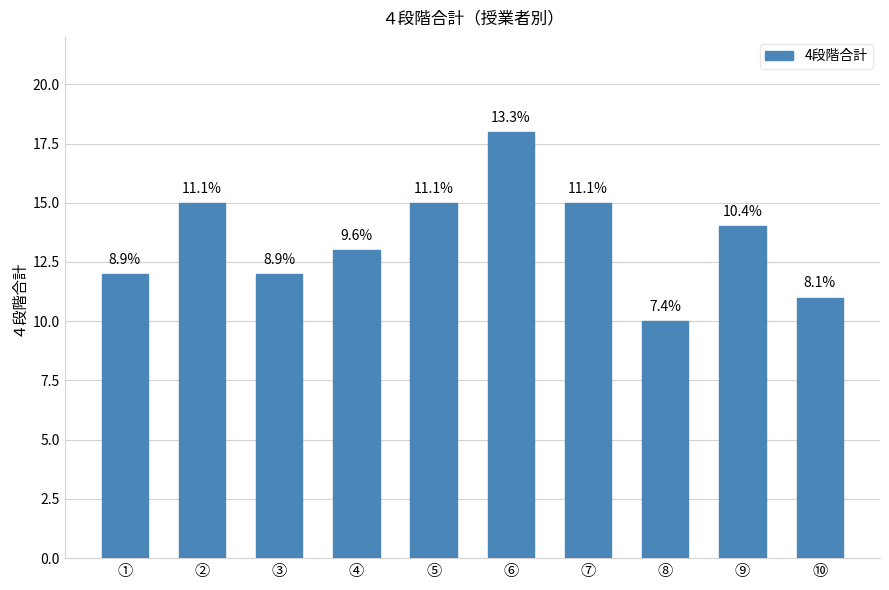

Are the bars horizontal?

No